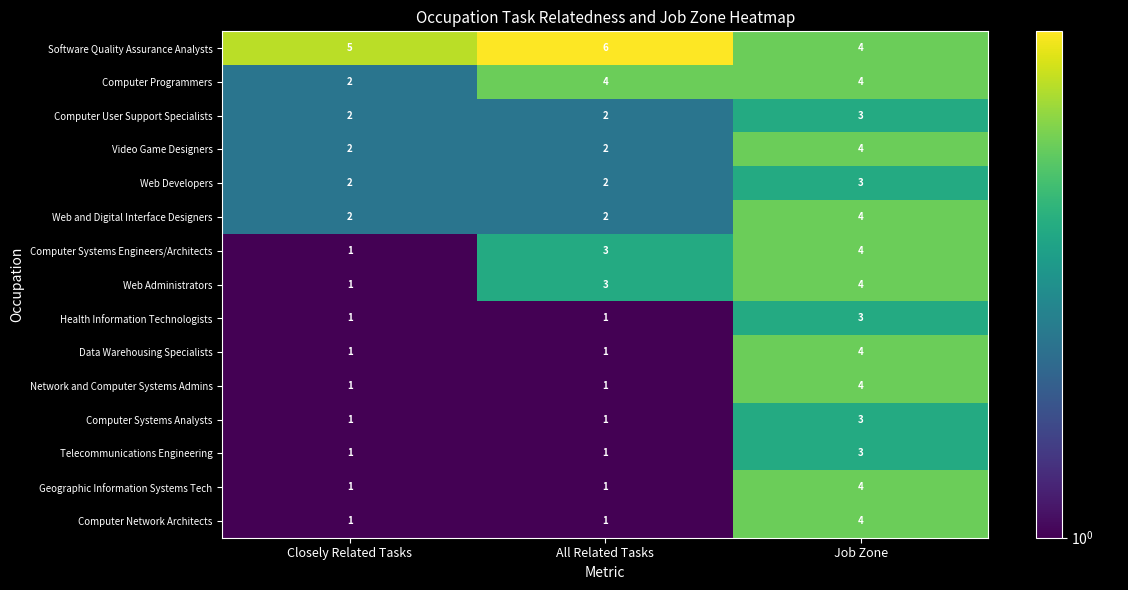

What is the smallest value displayed?

1